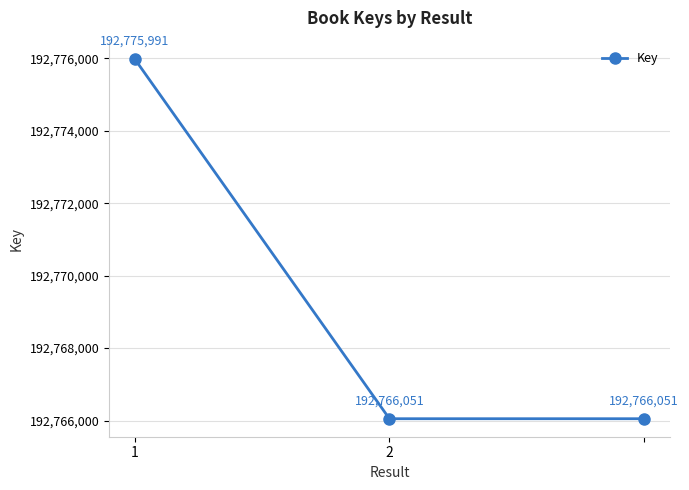

What is the sum of all values?

578308093